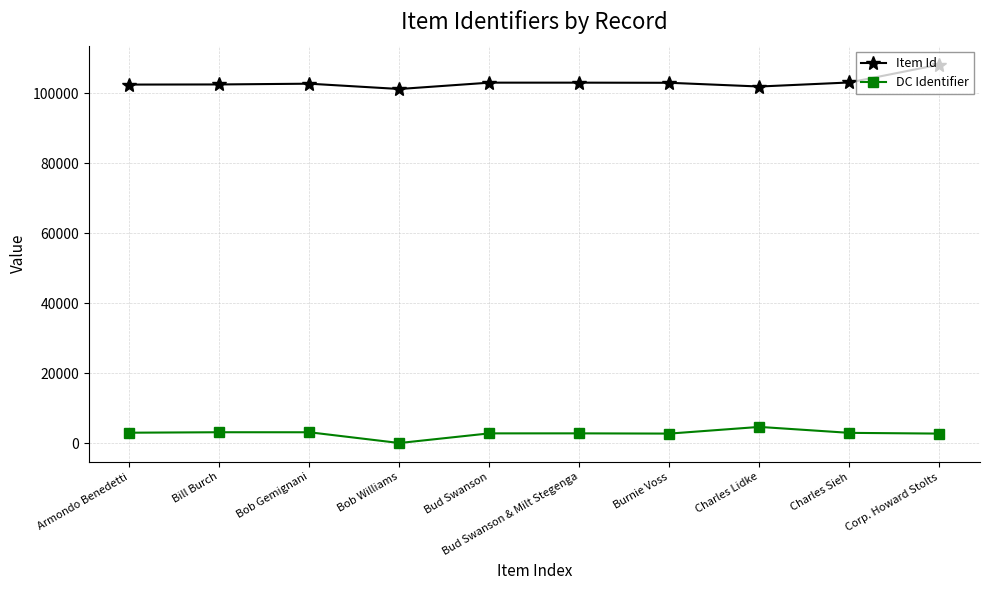

At which label does DC Identifier first exceed 2971?

Armondo Benedetti